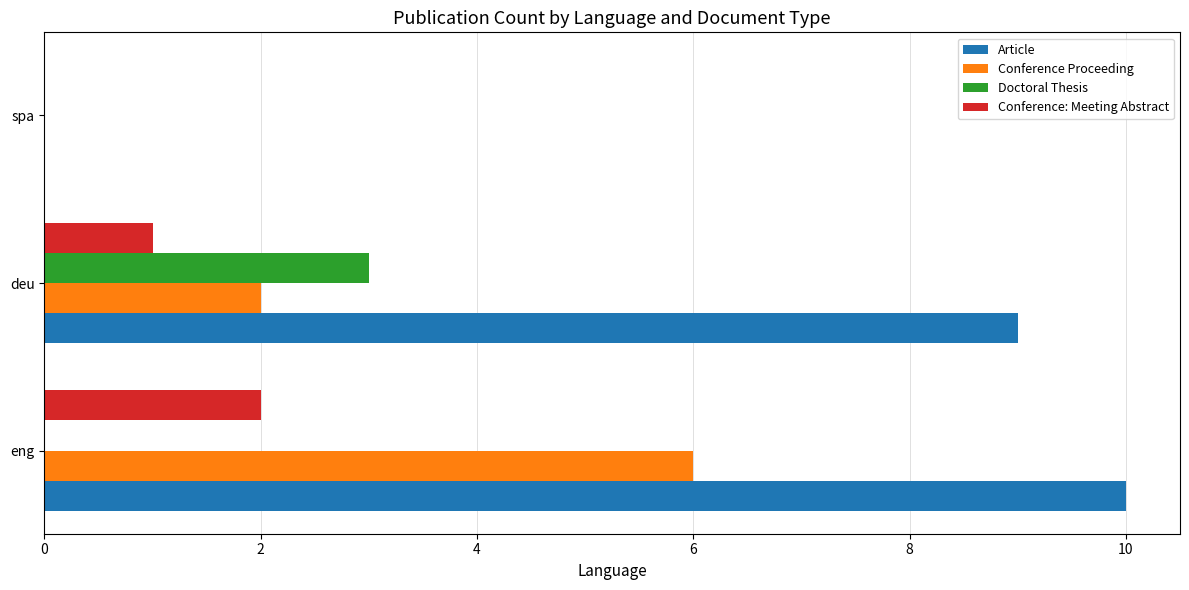

Which series has the largest range (max minus min)?

Article